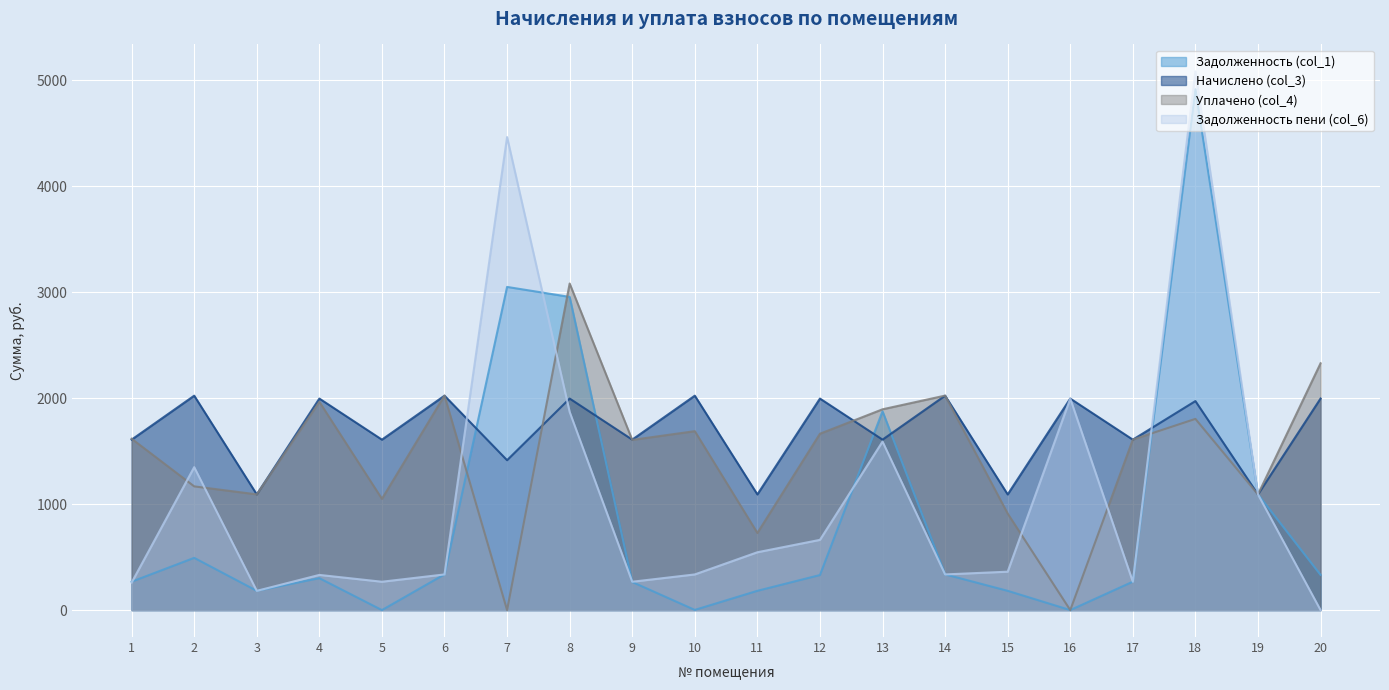

Reading left to right, what are all the values shown in this chart?

Задолженность (col_1): 1=268.2	2=493.2	3=182.0	4=301.3	5=0.0	6=337.4	7=3050.8	8=2956.8	9=265.2	10=1.6	11=182.0	12=330.9	13=1877.3	14=337.4	15=181.8	16=0.0	17=268.2	18=4917.5	19=1092.1	20=332.8
Начислено (col_3): 1=1609.1	2=2024.2	3=1092.1	4=1997.0	5=1609.1	6=2024.2	7=1415.0	8=1997.0	9=1609.1	10=2024.2	11=1092.1	12=1997.0	13=1609.1	14=2024.2	15=1092.1	16=1997.0	17=1609.1	18=1973.2	19=1092.1	20=1997.0
Уплачено (col_4): 1=1617.6	2=1167.9	3=1092.4	4=1966.1	5=1050.3	6=2024.9	7=0.0	8=3083.1	9=1606.7	10=1689.1	11=728.0	12=1664.9	13=1895.6	14=2024.9	15=911.3	16=0.0	17=1609.7	18=1805.0	19=1092.1	20=2329.8
Задолженность пени (col_6): 1=259.7	2=1349.5	3=181.7	4=332.2	5=267.7	6=336.7	7=4465.8	8=1870.7	9=267.6	10=336.7	11=546.0	12=663.0	13=1590.9	14=336.7	15=362.6	16=1997.0	17=267.6	18=5085.7	19=1092.1	20=0.0